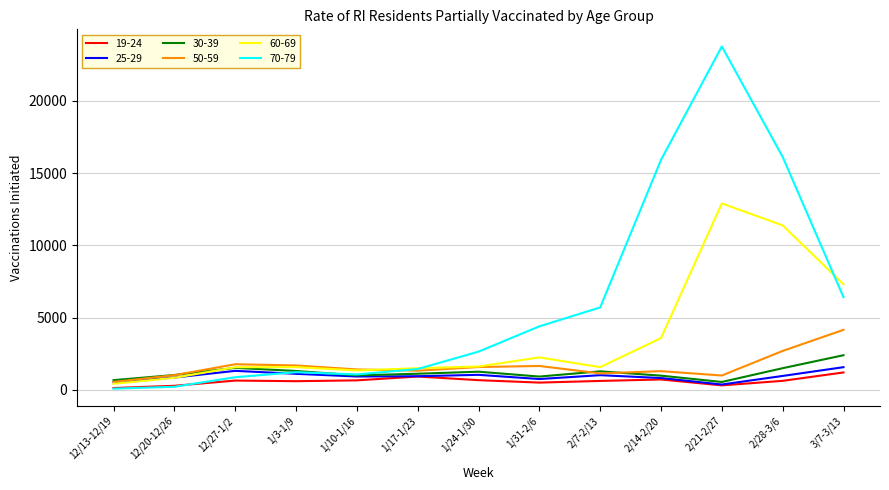

Which series has the largest total across all categories?

70-79